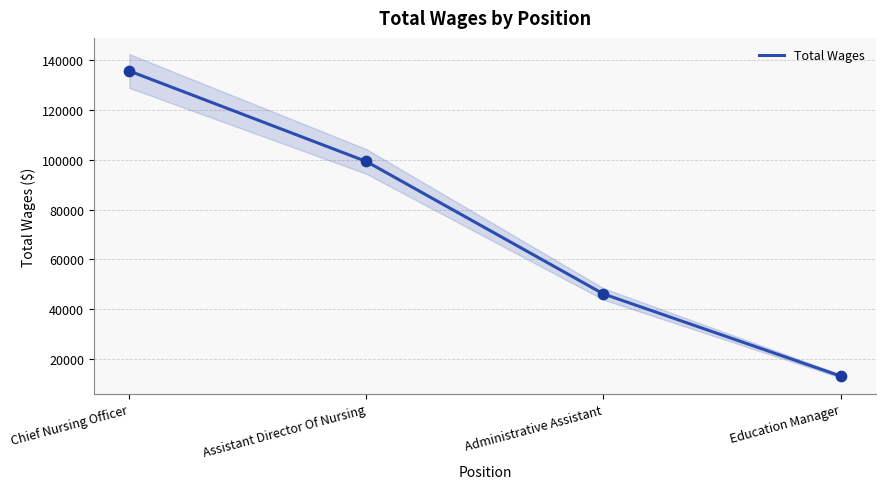

What is the change in value from Assistant Director Of Nursing to Education Manager?

-86131